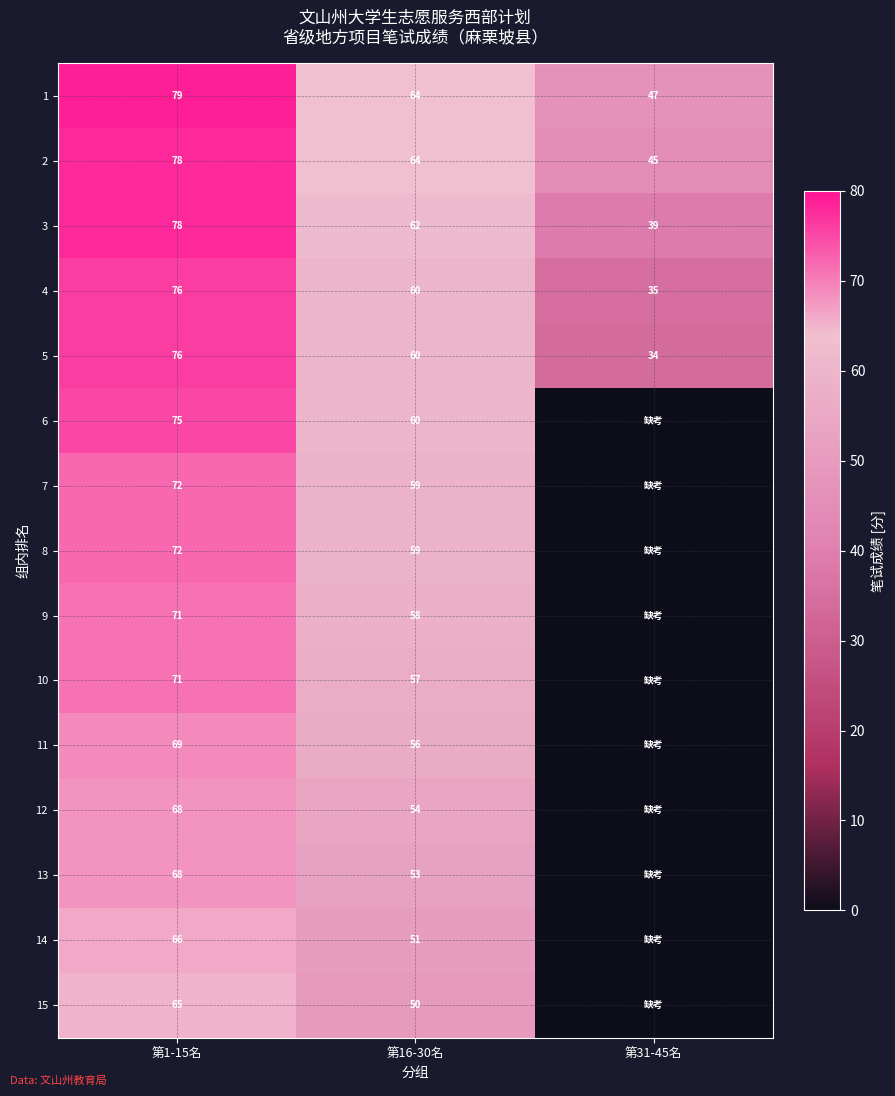

Where does the 5 series first go above 60?

第1-15名